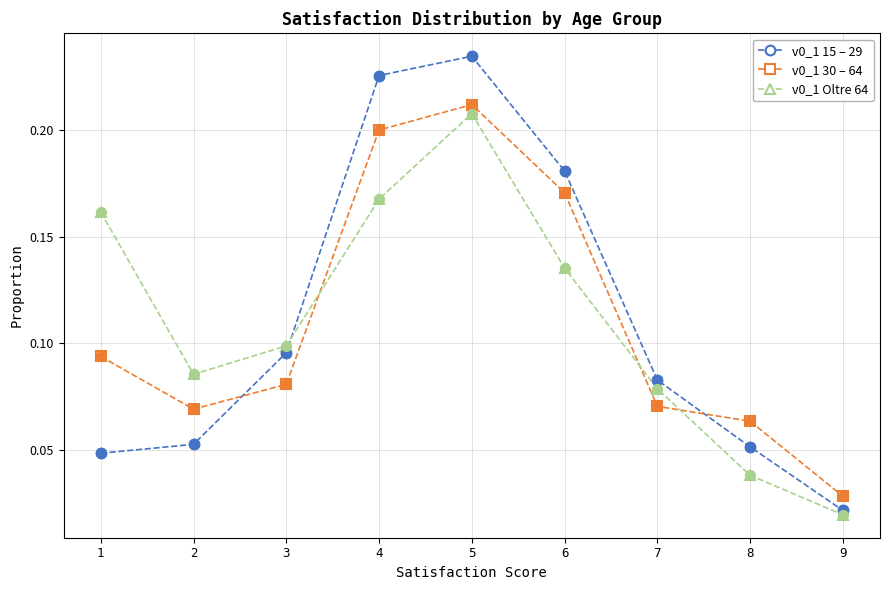

What is the total value across all series at 6?

0.5